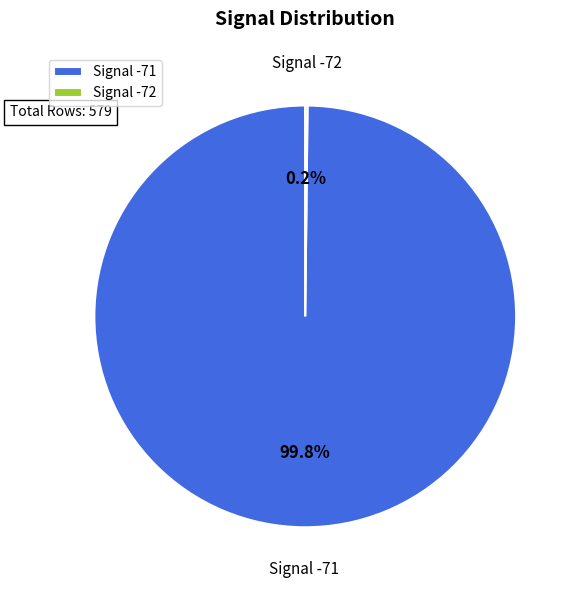

What percentage is NOT represented by Signal -71?

0.2%